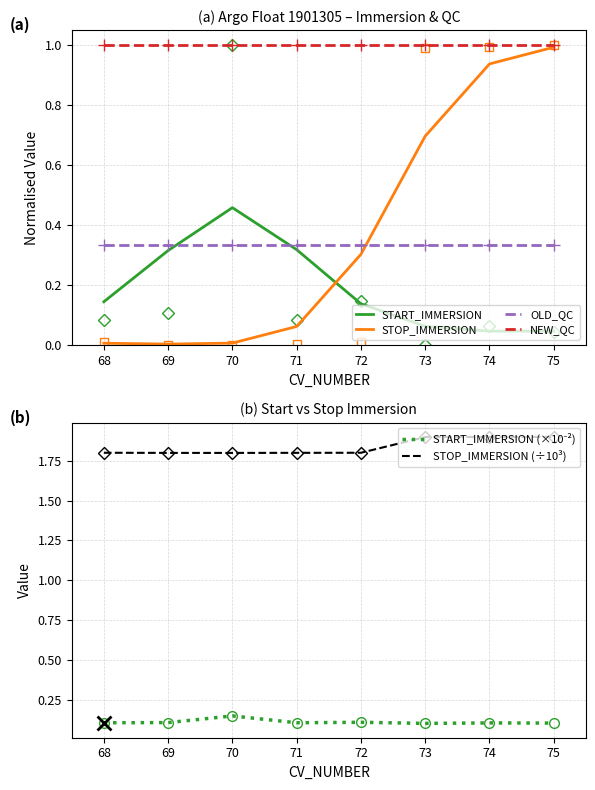

How many interior local valleys does the STOP_IMMERSION (÷10³) series have?

1